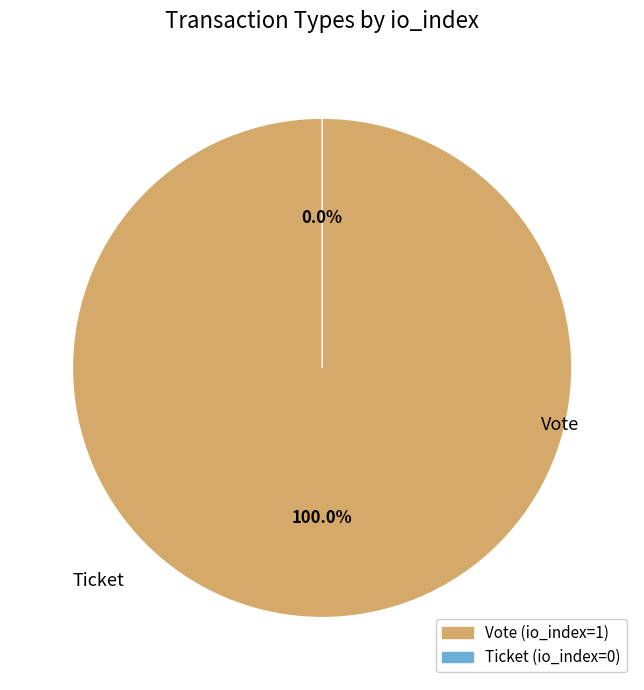

What is the change in value from Vote to Ticket?

-1